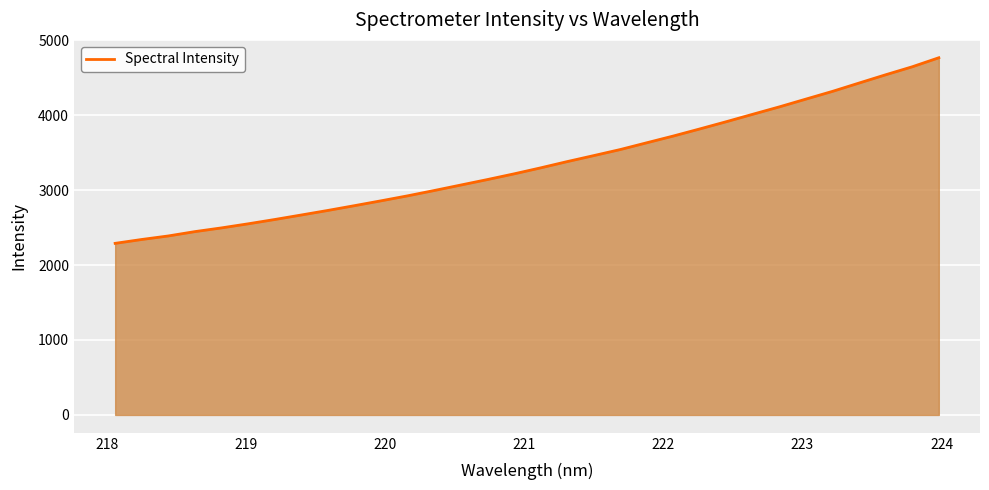

What is the maximum value shown in the chart?

4765.5